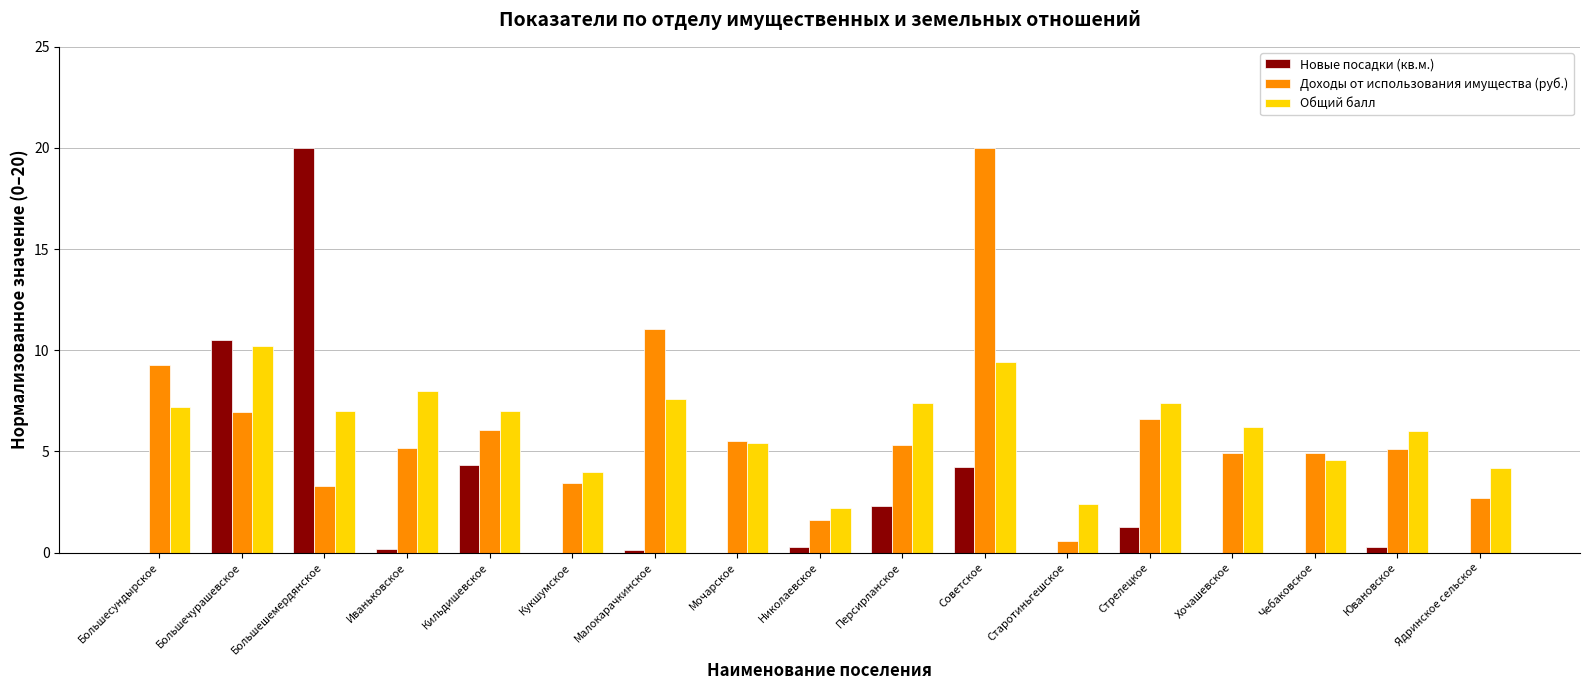

What is the maximum value shown in the chart?

20.0